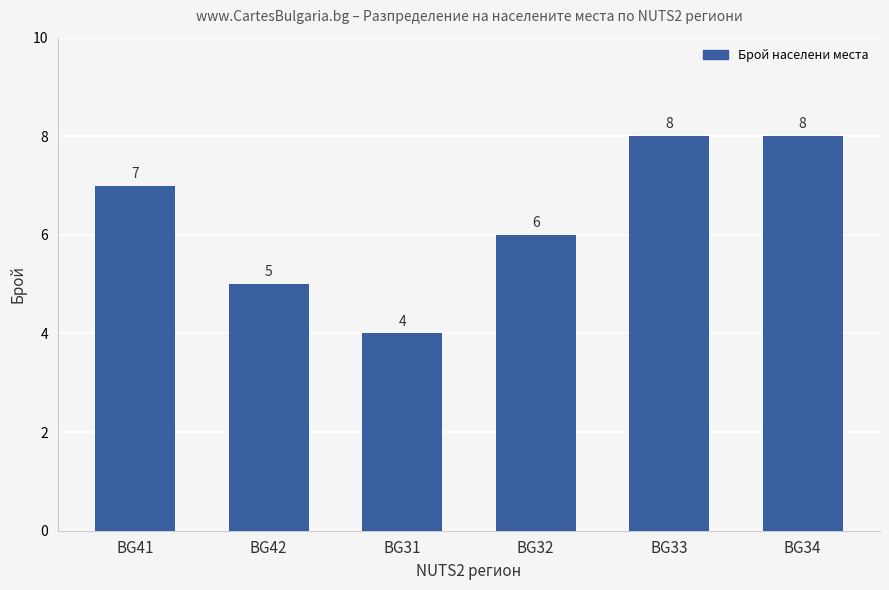

What is the minimum value shown in the chart?

4